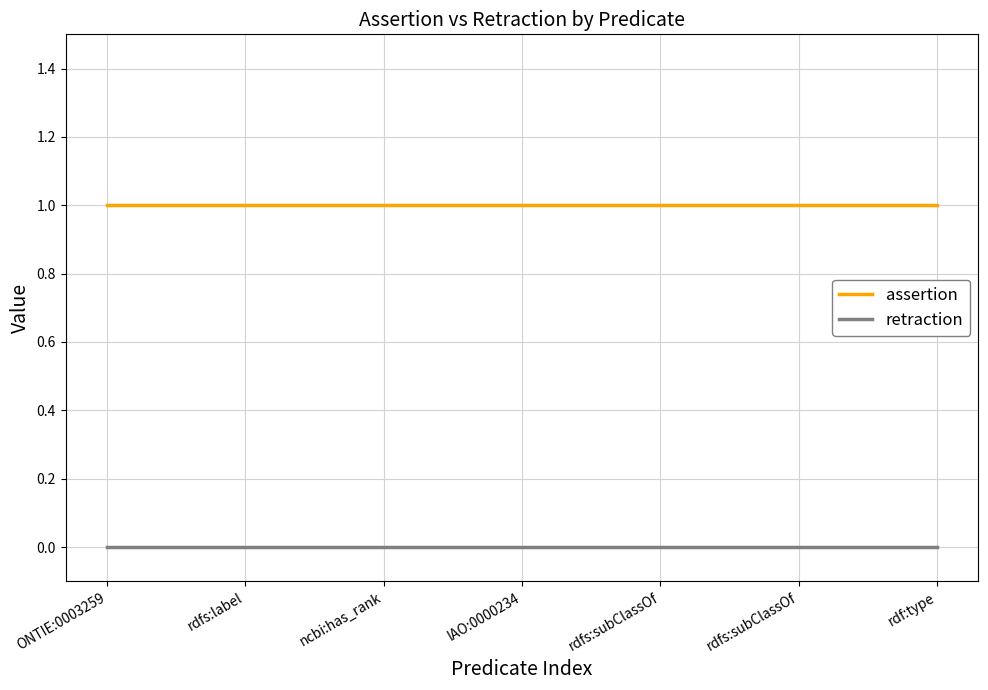

Between ONTIE:0003259 and ncbi:has_rank, which series saw the biggest shift?

assertion